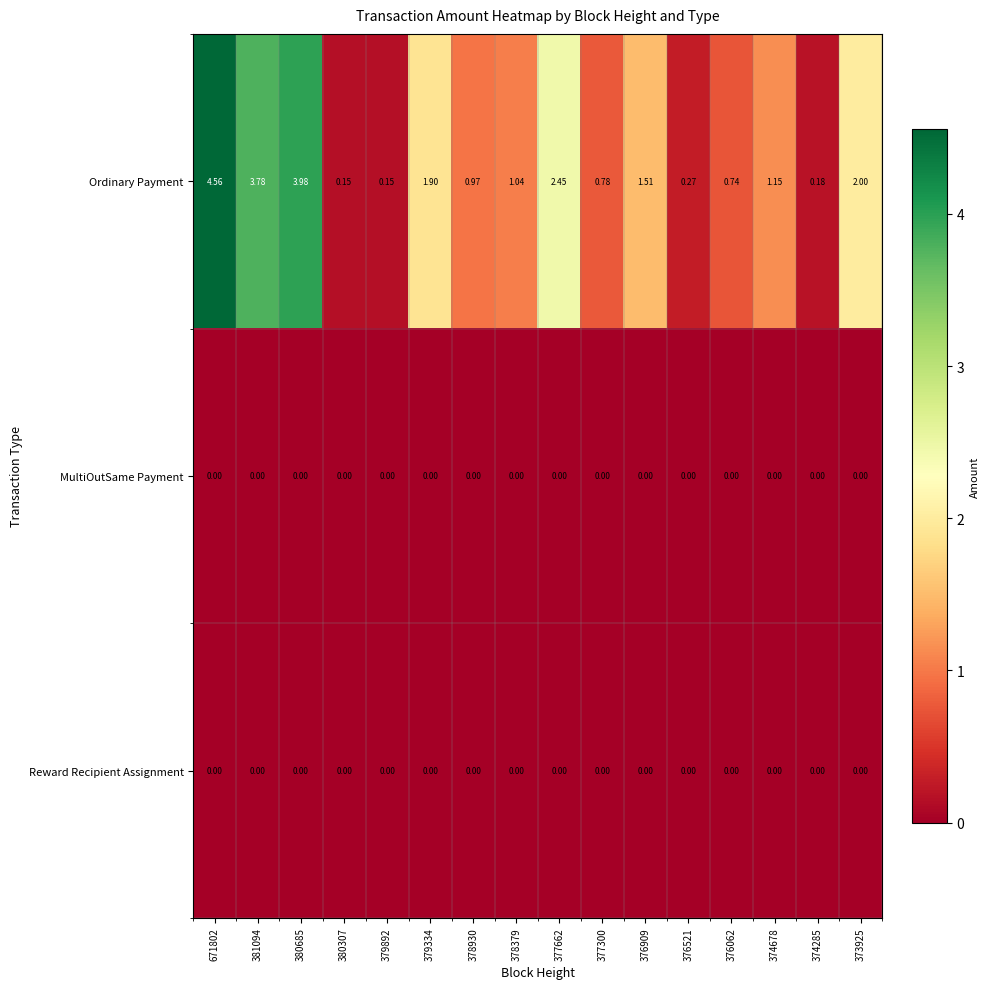

Which series has the largest total across all categories?

Ordinary Payment